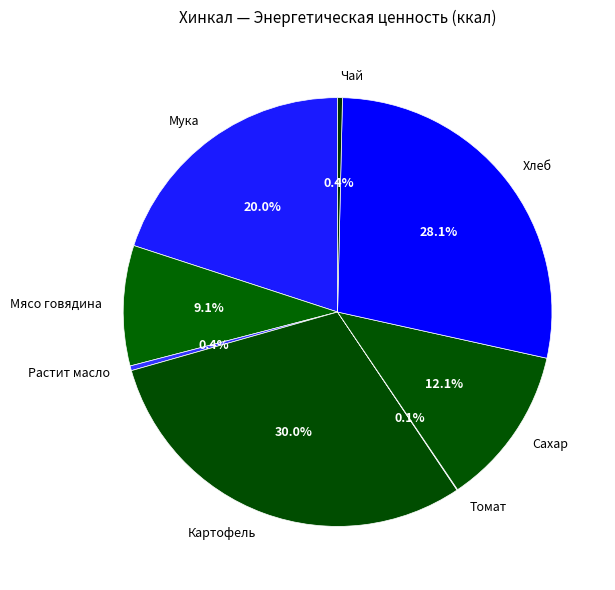

Approximately how many times larger is the value at Картофель compared to Сахар?

2.5